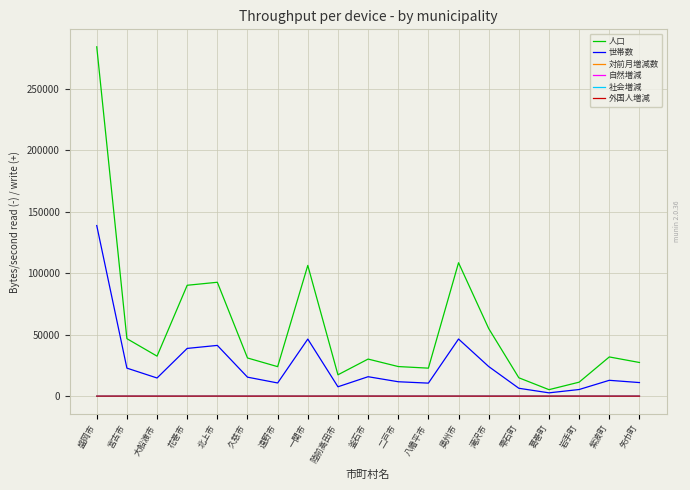

In 世帯数, how many points are higher than both neighbors (excluding endpoints)?

5